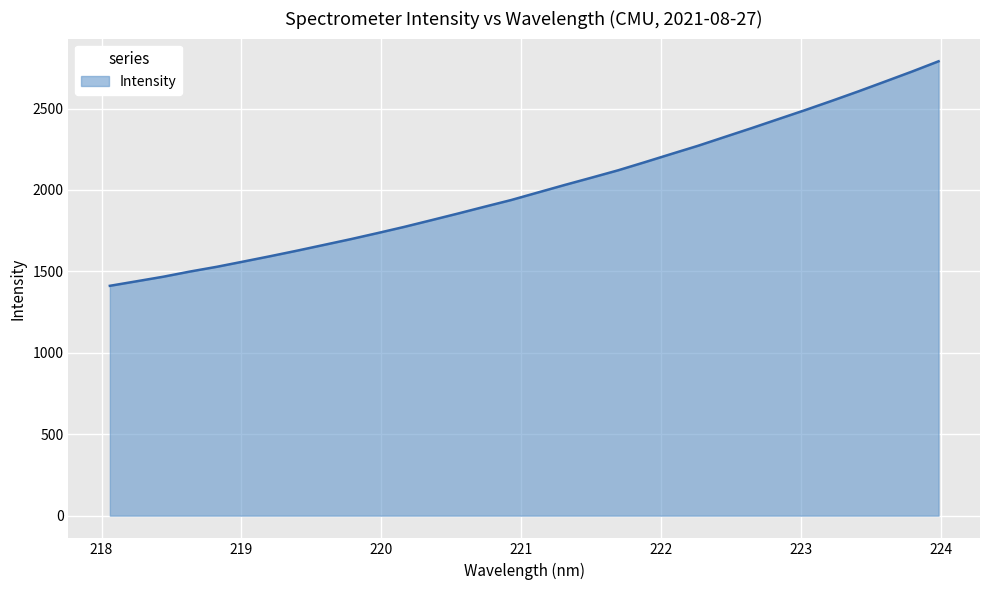

What is the maximum value shown in the chart?

2789.9